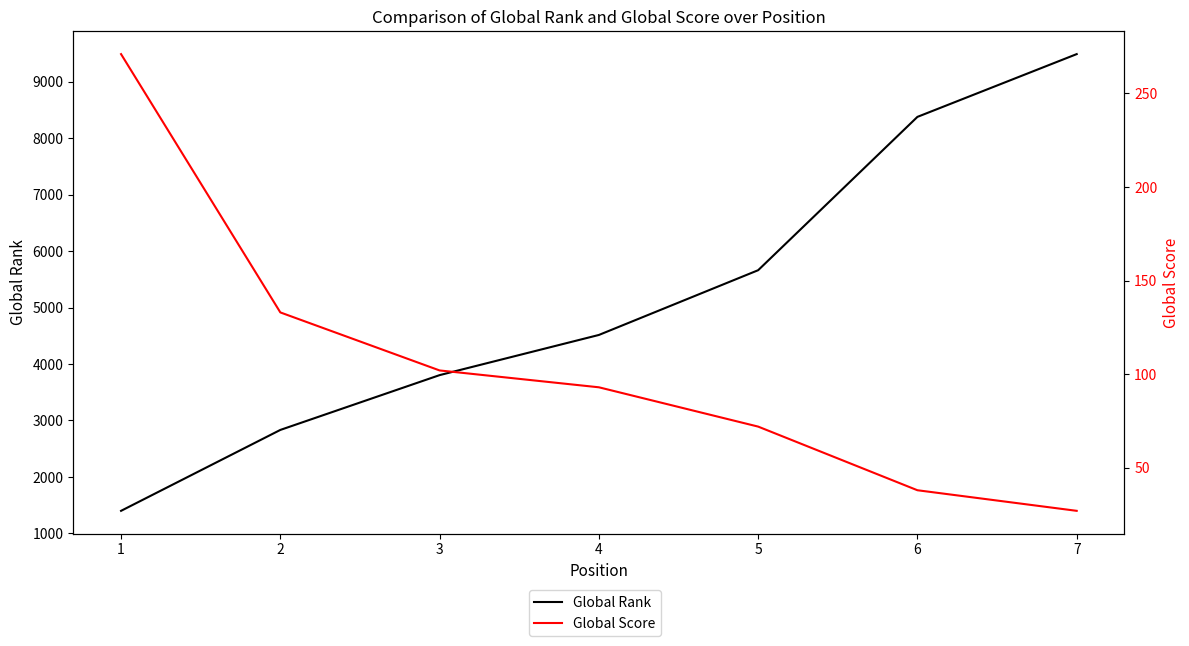

True or false: Global Score has more than 1 interior local peaks.

False